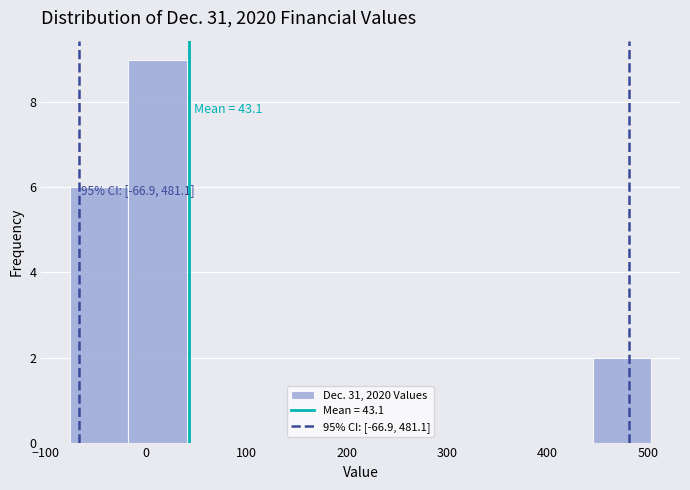

Over which range of the x-axis is the bar tallest?

-20 to 40